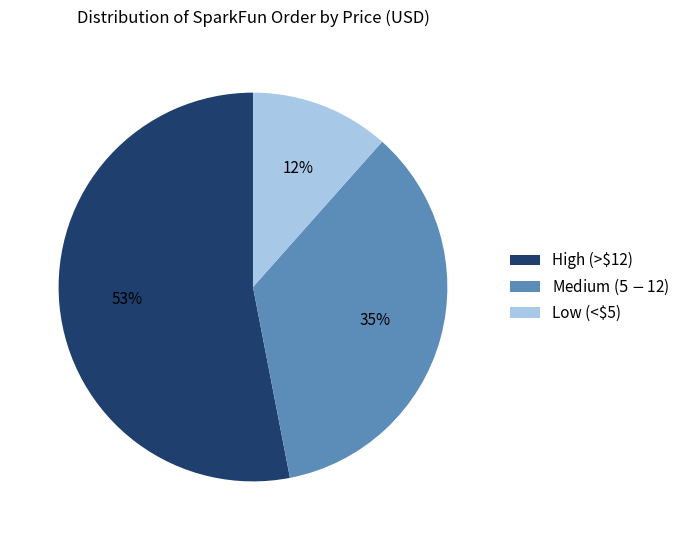

Is there a majority slice in this chart?

Yes